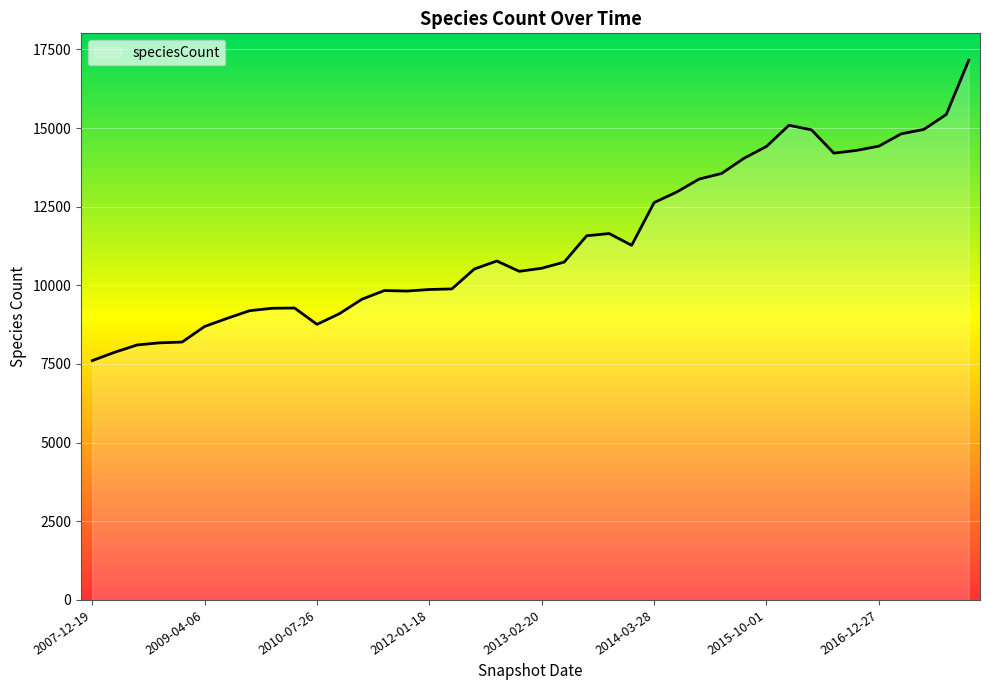

What is the difference between the maximum and minimum values?

9545